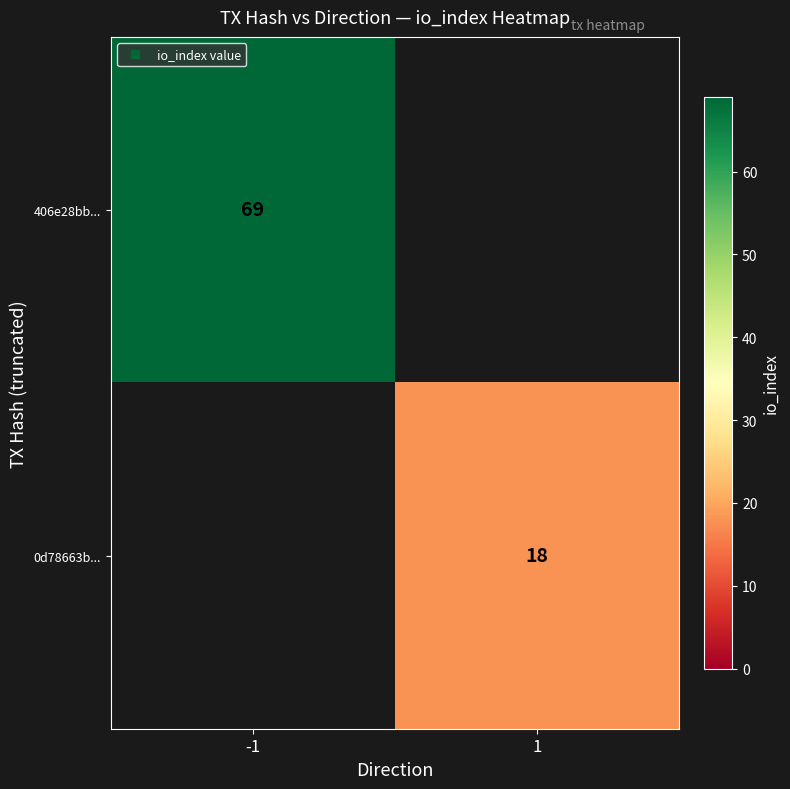

At -1, list the series in order from smallest to largest.

406e28bb..., 0d78663b...